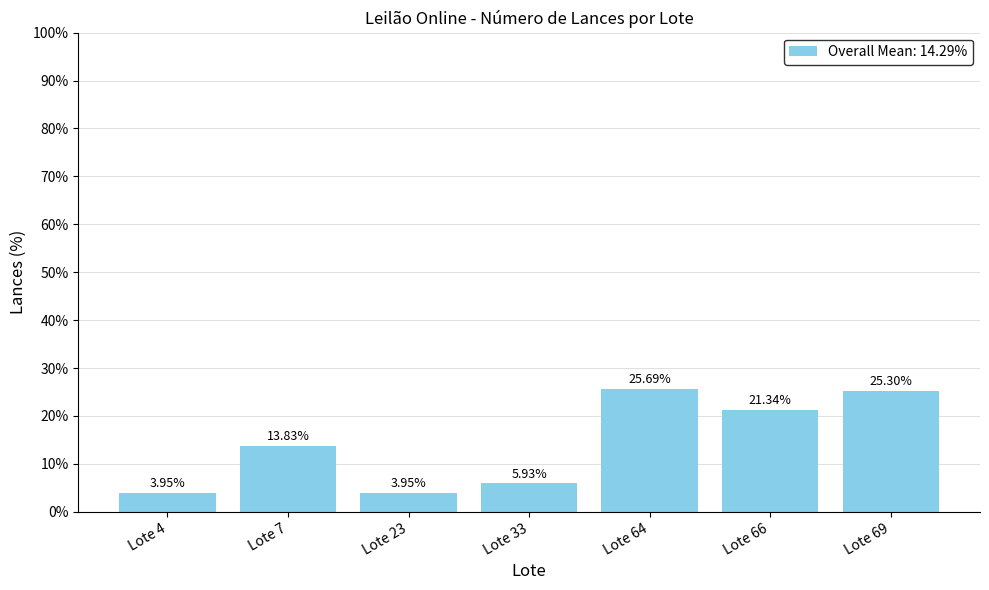

The chart shows a value of 21.3 at Lote 66. True or false?

True